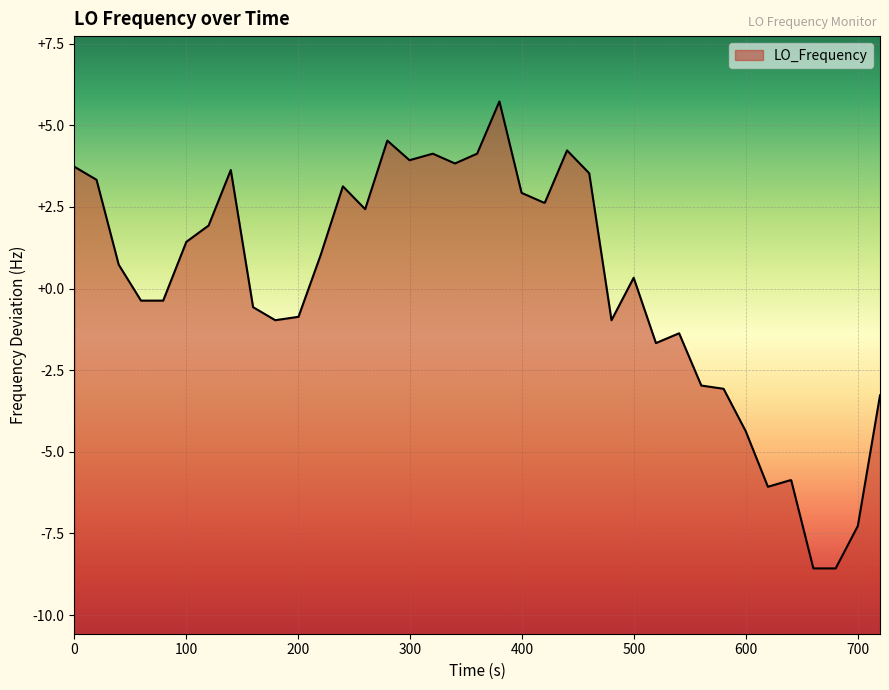

What is the value of the 4th point from the left?

-0.4